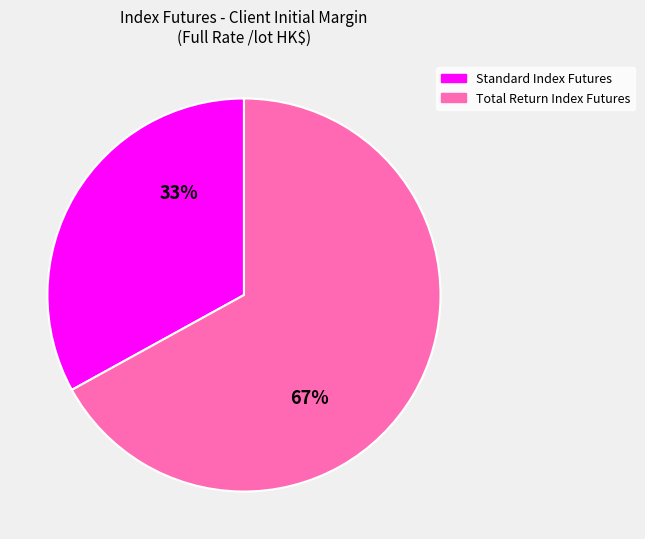

Combined, do Standard Index Futures and Total Return Index Futures account for over 50%?

Yes